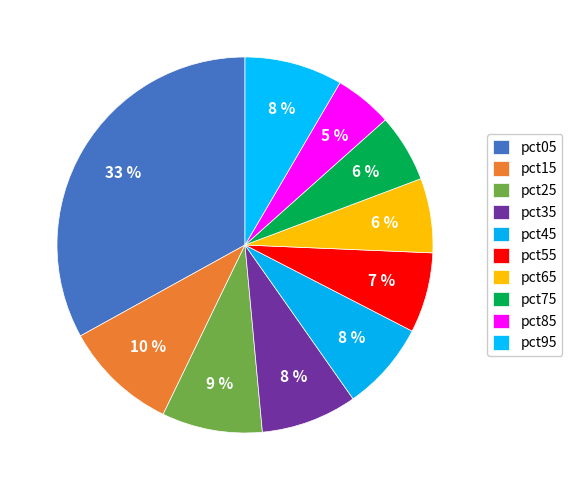

Is the sum of pct15 and pct25 greater than half?

No